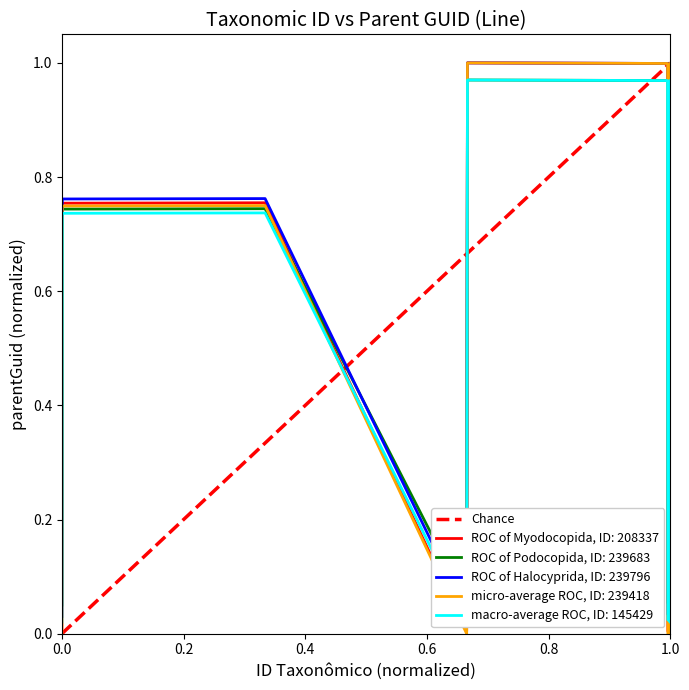

Is it true that micro-average ROC, ID: 239418 equals 0.0 at 0.0?

True